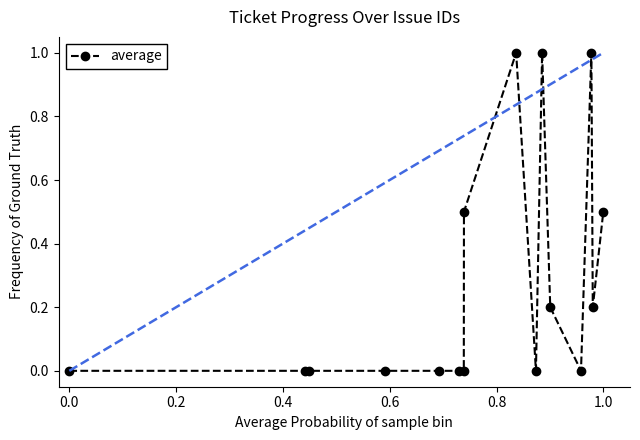

Count the number of data series in this chart.

1